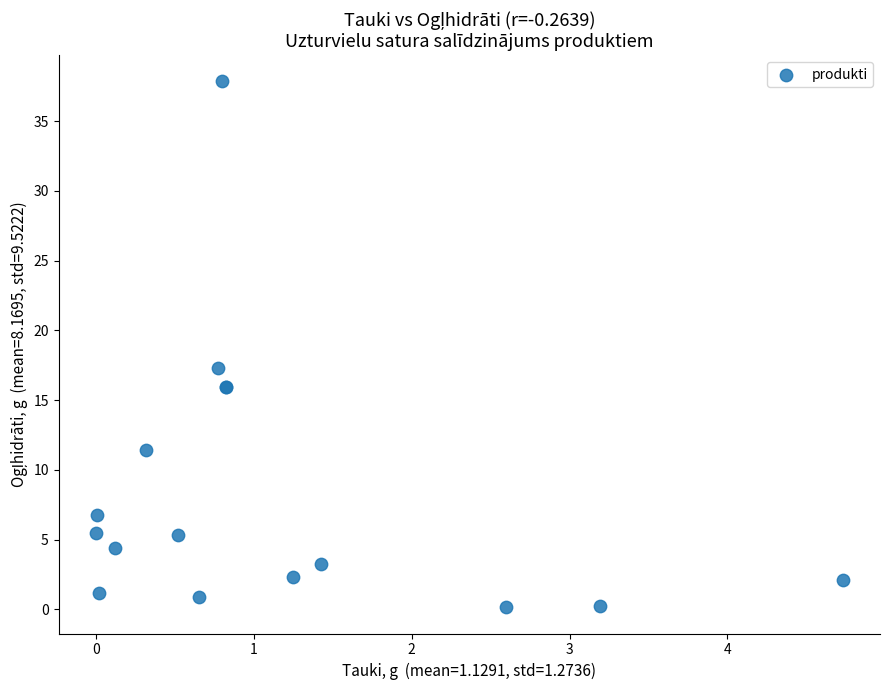

What Y value in the scatter plot is closest to 19?

17.3